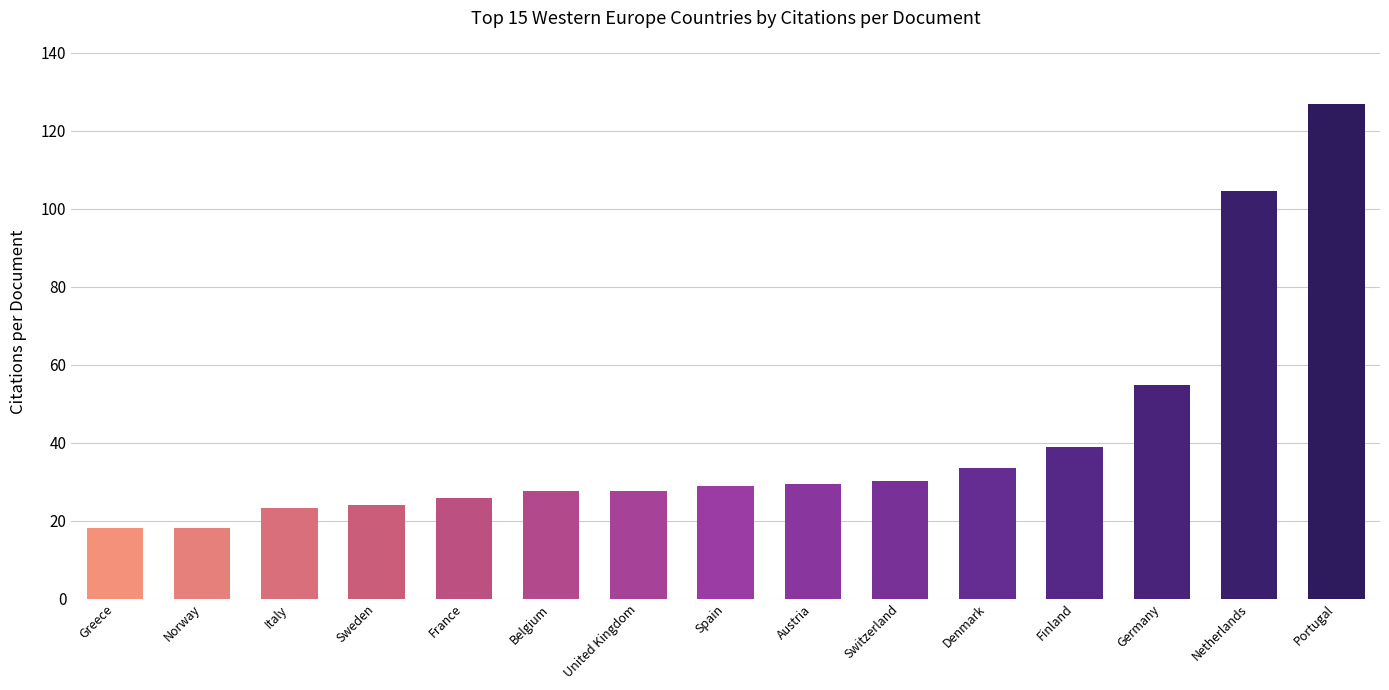

Where is the data nearest to the value 72?

Germany